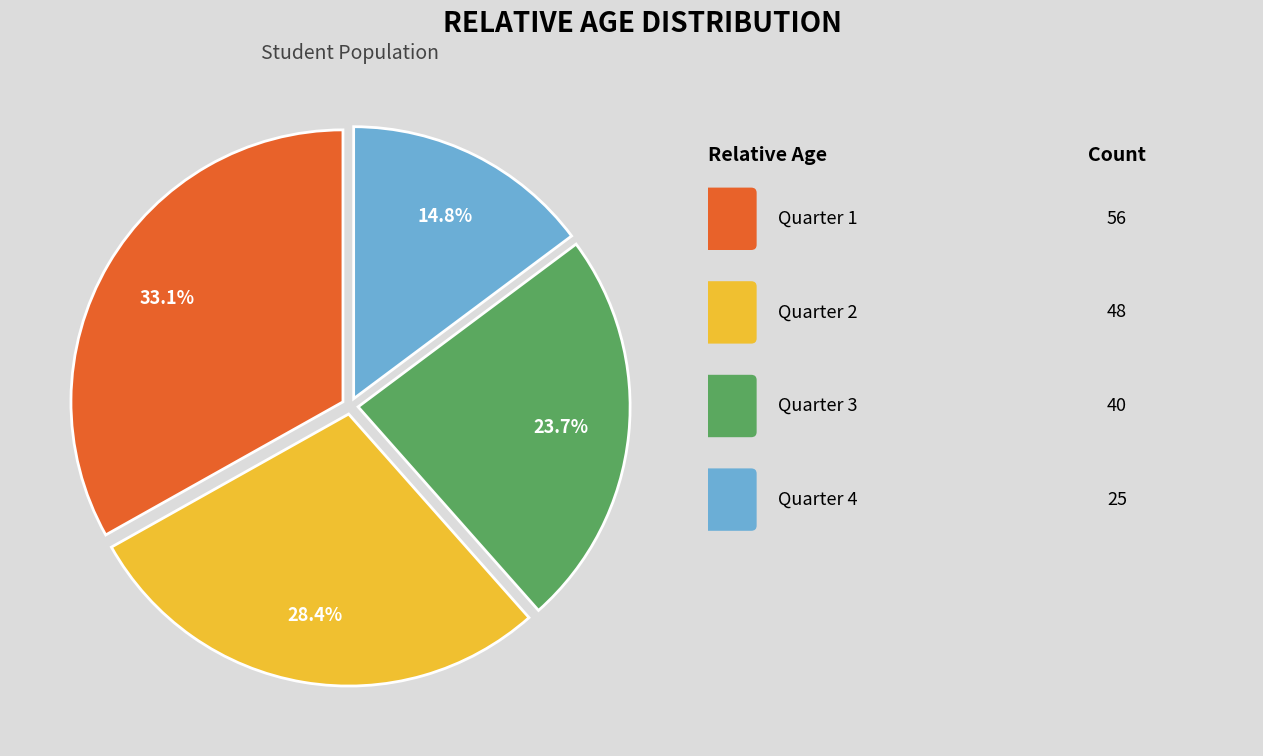

Is there a majority slice in this chart?

No